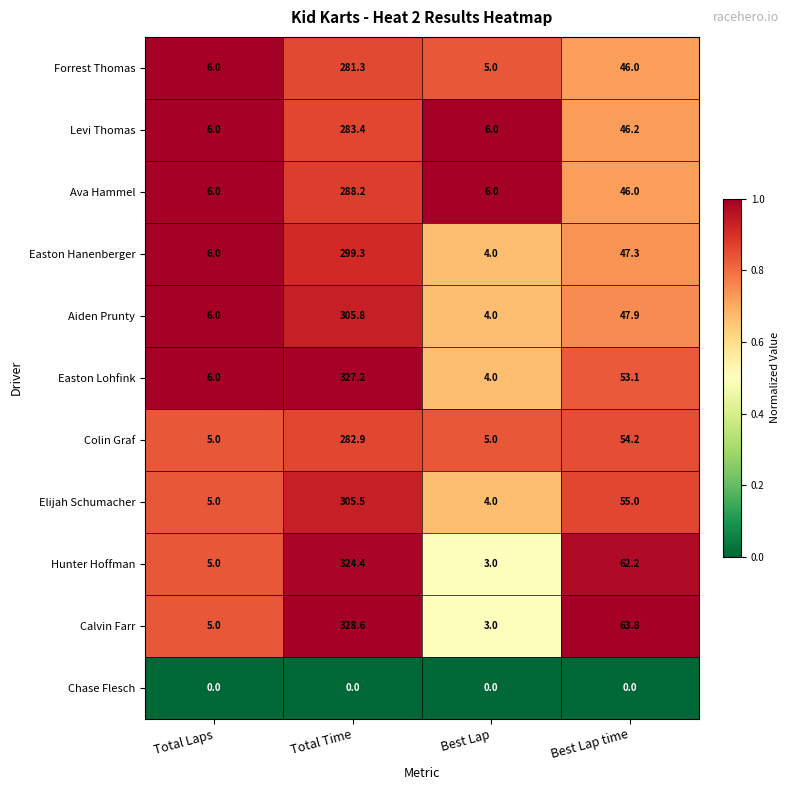

What is the total value across all series at Total Time?

3026.6